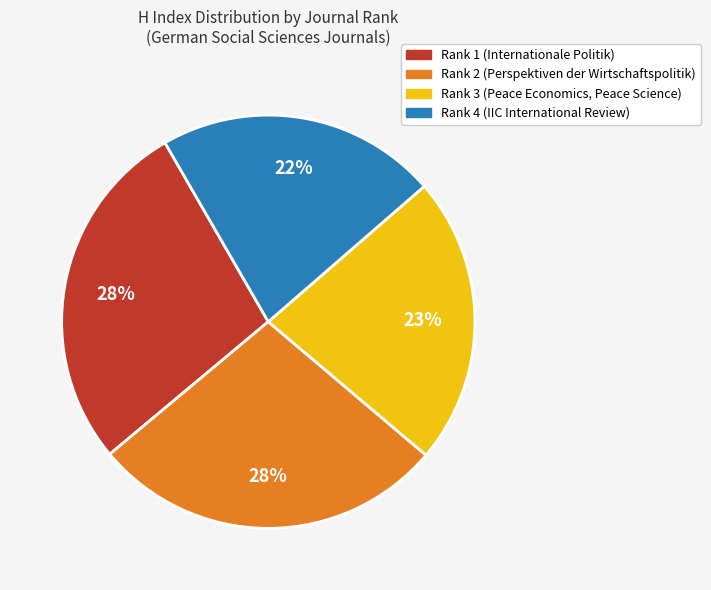

To the nearest percent, what is the difference between the Rank 4 (IIC International Review) and Rank 1 (Internationale Politik) slice percentages?

6%